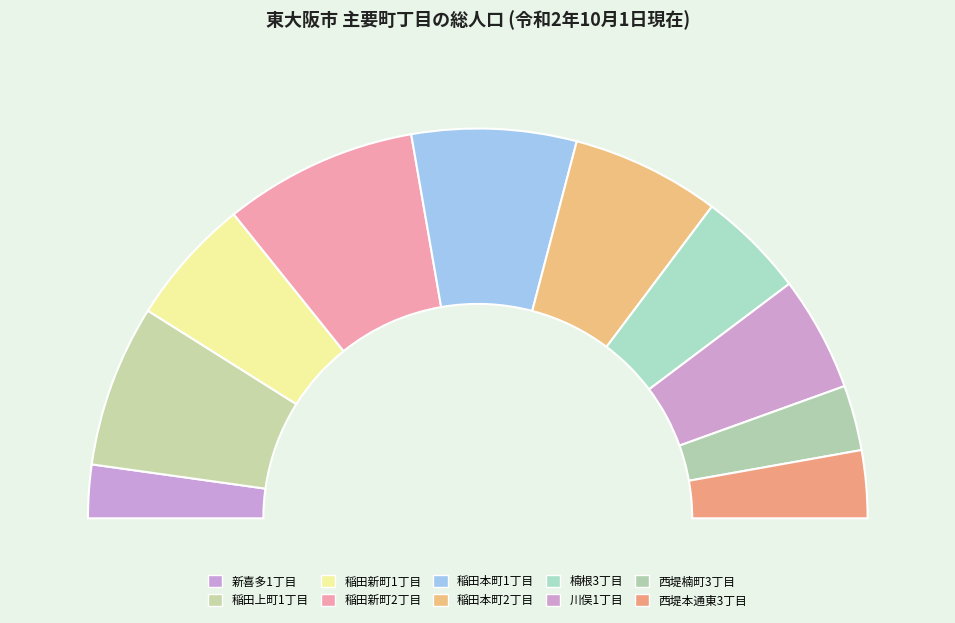

Combined, what portion of the pie is 稲田新町1丁目 and 西堤本通東3丁目?

16.2%